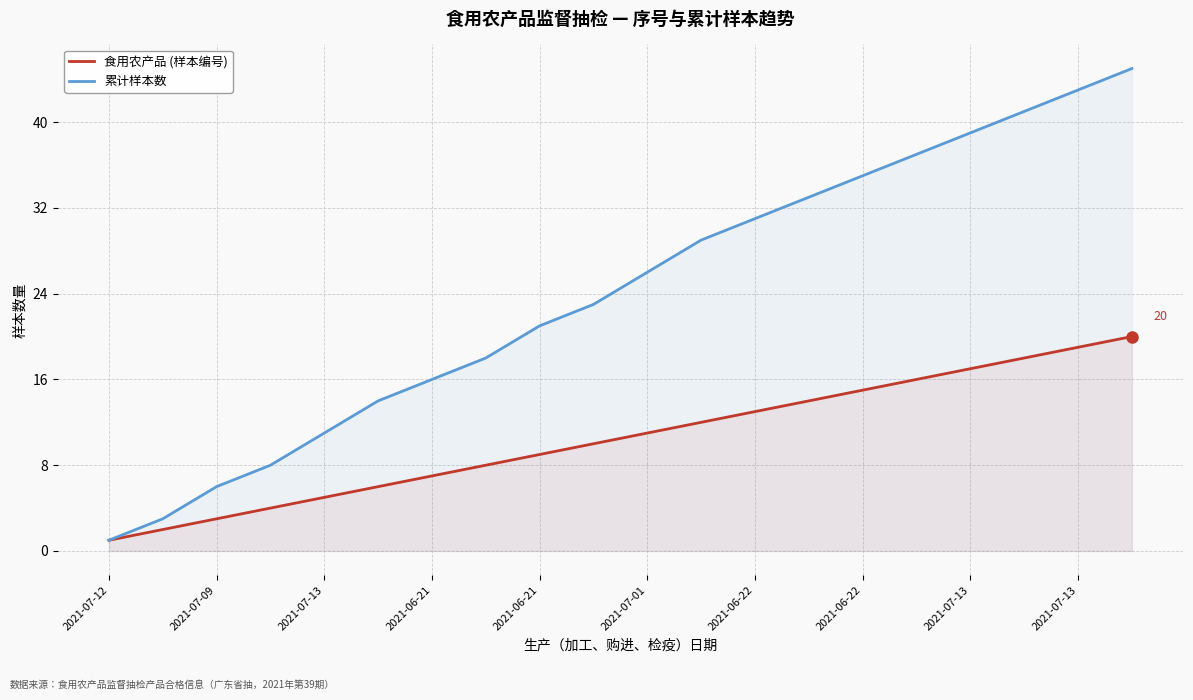

Between 16 and 19, which series saw the biggest shift?

累计样本数